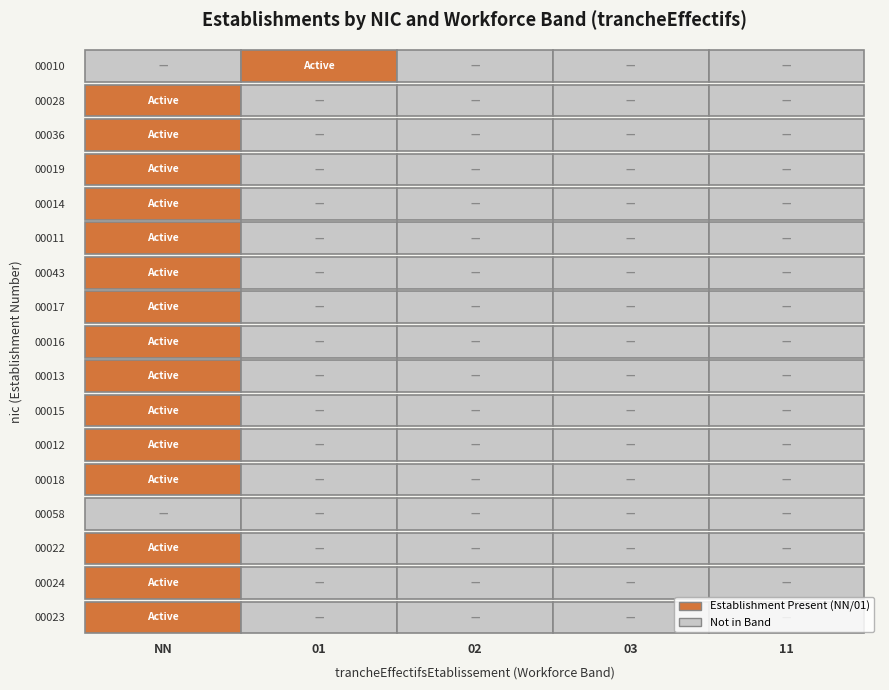

Is it true that 00017 equals -1 at 03?

False